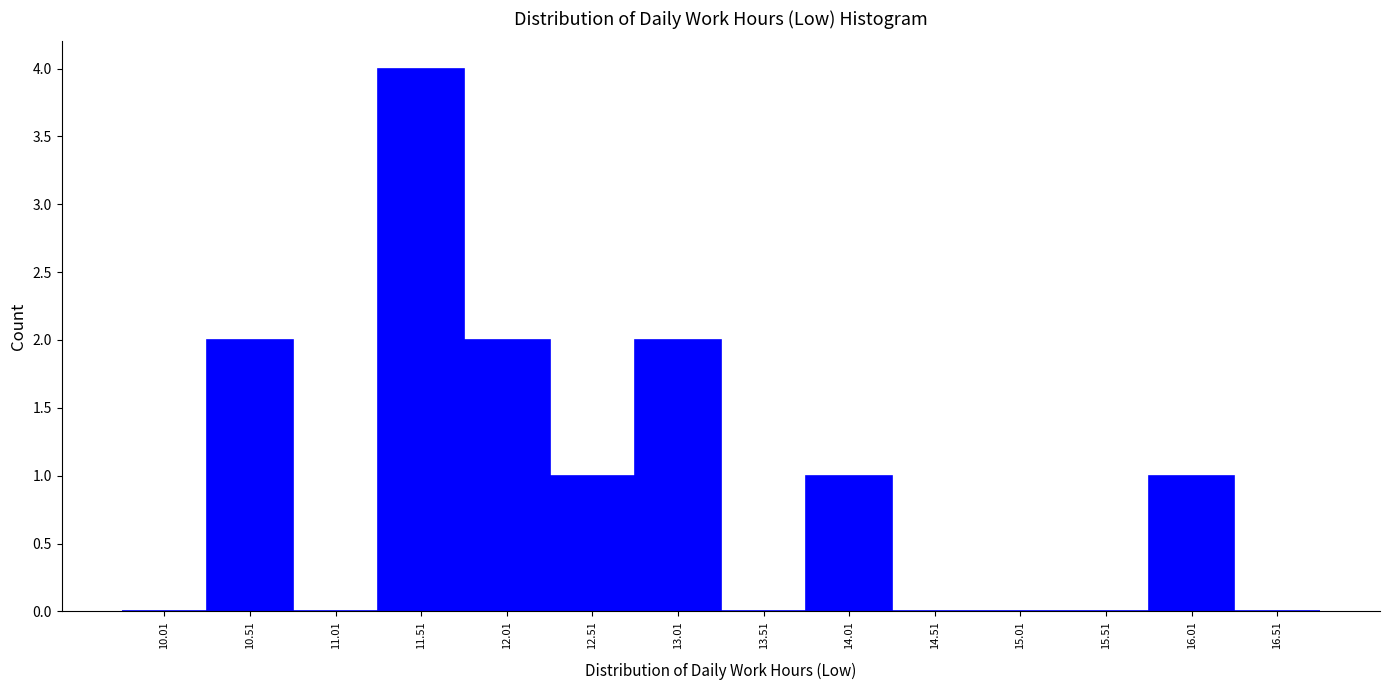

Reading left to right, transcribe this chart: for each bar, give the range it covers on the x-axis and its height. Neither the bar edges nor the heights are printed on the chart, so give them approximately, as read against the axes.

9.76 to 10.26: 0
10.26 to 10.76: 2
10.76 to 11.26: 0
11.26 to 11.76: 4
11.76 to 12.26: 2
12.26 to 12.76: 1
12.76 to 13.26: 2
13.26 to 13.76: 0
13.76 to 14.26: 1
14.26 to 14.76: 0
14.76 to 15.26: 0
15.26 to 15.76: 0
15.76 to 16.26: 1
16.26 to 16.76: 0